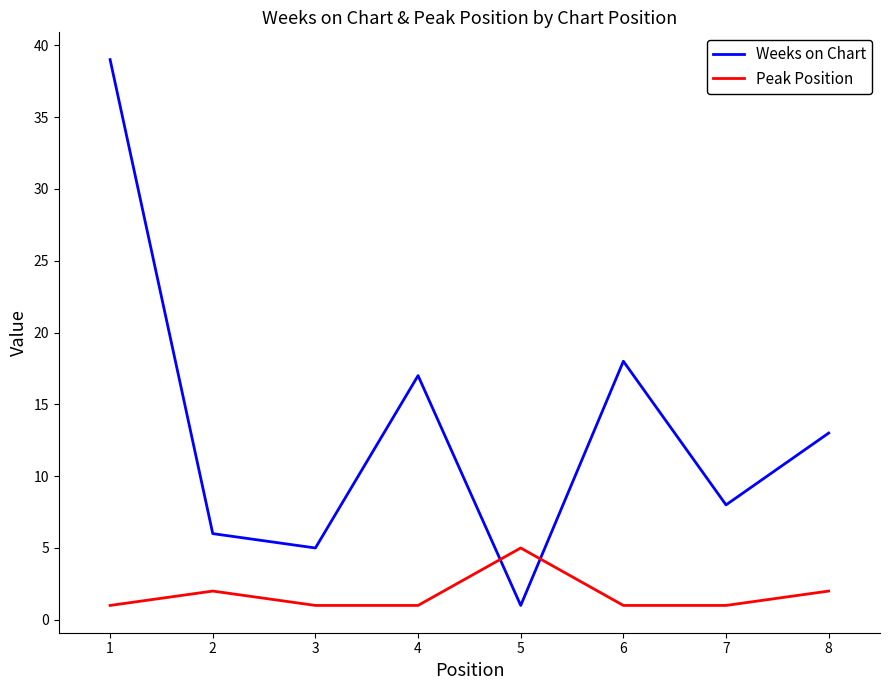

Is this an area chart (filled region under the line)?

No